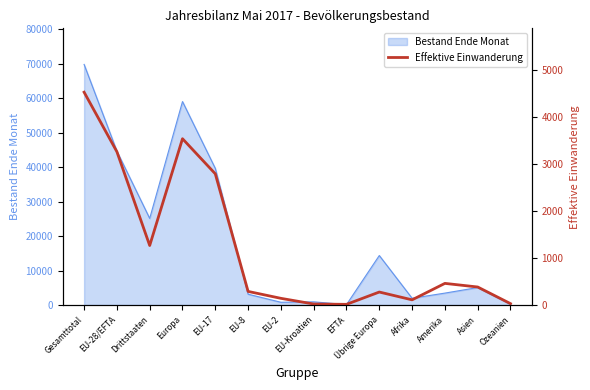

At which category does the data reach its first local peak?

Europa